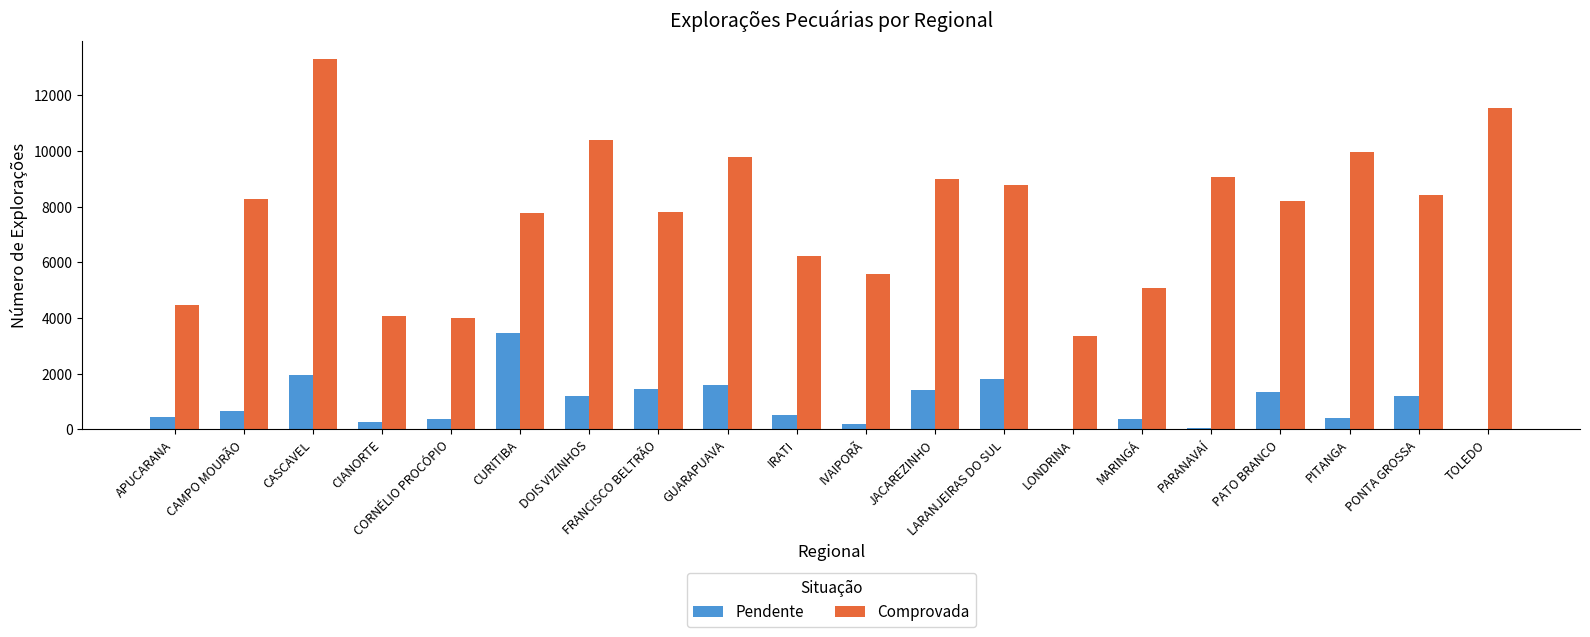

Count the number of categories in the chart.

20